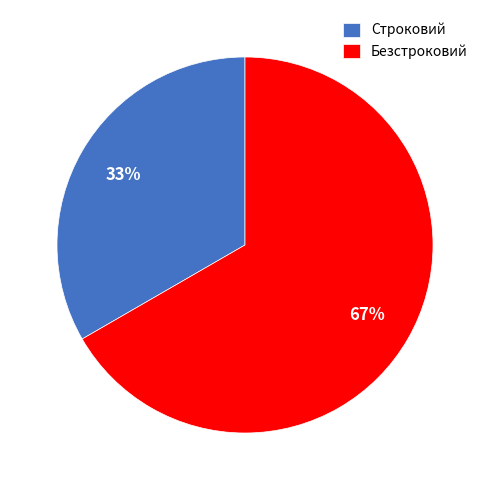

Does Строковий represent more than half of the total?

No